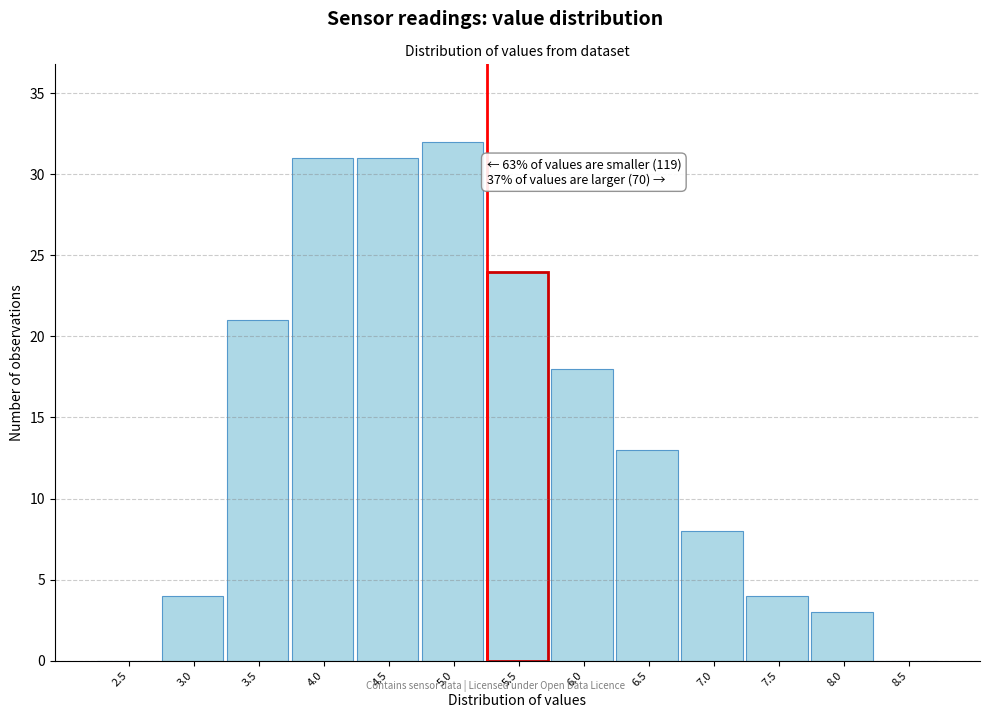

Reading right to left, list all the values displayed in this chart.

8.5=0	8.0=3	7.5=4	7.0=8	6.5=13	6.0=18	5.5=24	5.0=32	4.5=31	4.0=31	3.5=21	3.0=4	2.5=0